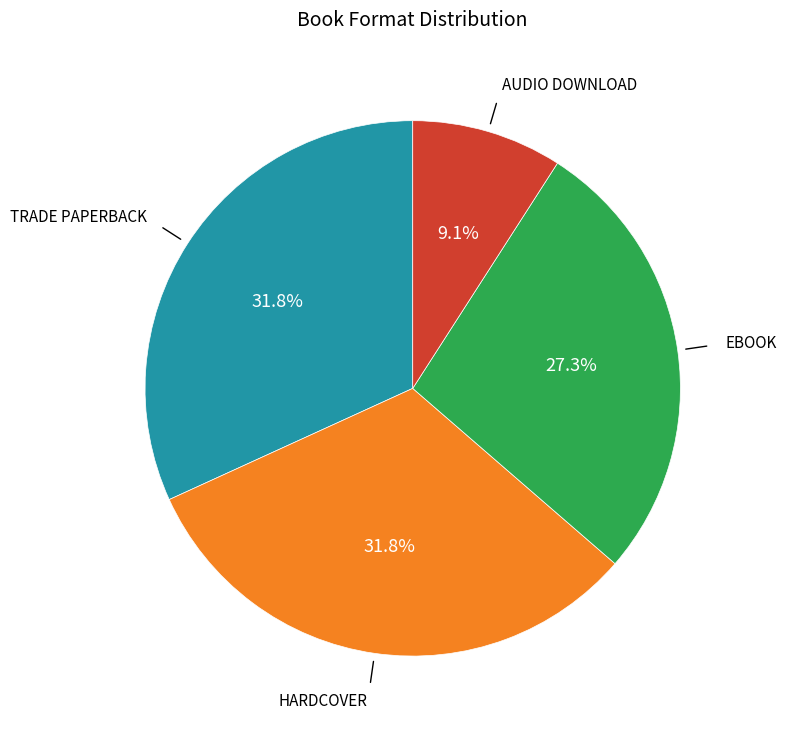

Does any single category account for the majority?

No